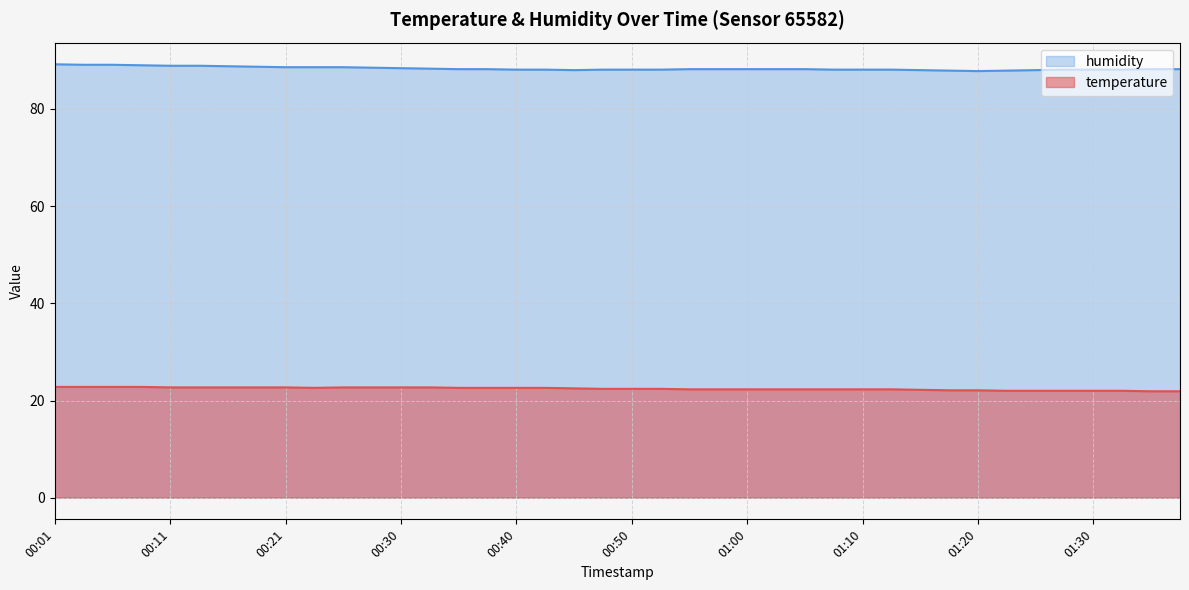

Reading right to left, transcribe all the data shown in this chart.

temperature: 01:38=21.9	01:35=21.9	01:33=22.0	01:30=22.0	01:28=22.0	01:25=22.0	01:23=22.0	01:20=22.1	01:18=22.1	01:15=22.2	01:13=22.3	01:10=22.3	01:08=22.3	01:05=22.3	01:03=22.3	01:00=22.3	00:58=22.3	00:55=22.3	00:53=22.4	00:50=22.4	00:48=22.4	00:45=22.5	00:43=22.6	00:40=22.6	00:38=22.6	00:35=22.6	00:33=22.7	00:30=22.7	00:28=22.7	00:25=22.7	00:23=22.6	00:21=22.7	00:18=22.7	00:15=22.7	00:13=22.7	00:11=22.7	00:08=22.8	00:06=22.8	00:03=22.8	00:01=22.8
humidity: 01:38=88.2	01:35=88.2	01:33=88.1	01:30=88.1	01:28=88.1	01:25=88.0	01:23=87.9	01:20=87.8	01:18=87.9	01:15=88.0	01:13=88.1	01:10=88.1	01:08=88.1	01:05=88.2	01:03=88.2	01:00=88.2	00:58=88.2	00:55=88.2	00:53=88.1	00:50=88.1	00:48=88.1	00:45=88.0	00:43=88.1	00:40=88.1	00:38=88.2	00:35=88.2	00:33=88.3	00:30=88.4	00:28=88.5	00:25=88.6	00:23=88.6	00:21=88.6	00:18=88.7	00:15=88.8	00:13=88.9	00:11=88.9	00:08=89.0	00:06=89.1	00:03=89.1	00:01=89.2